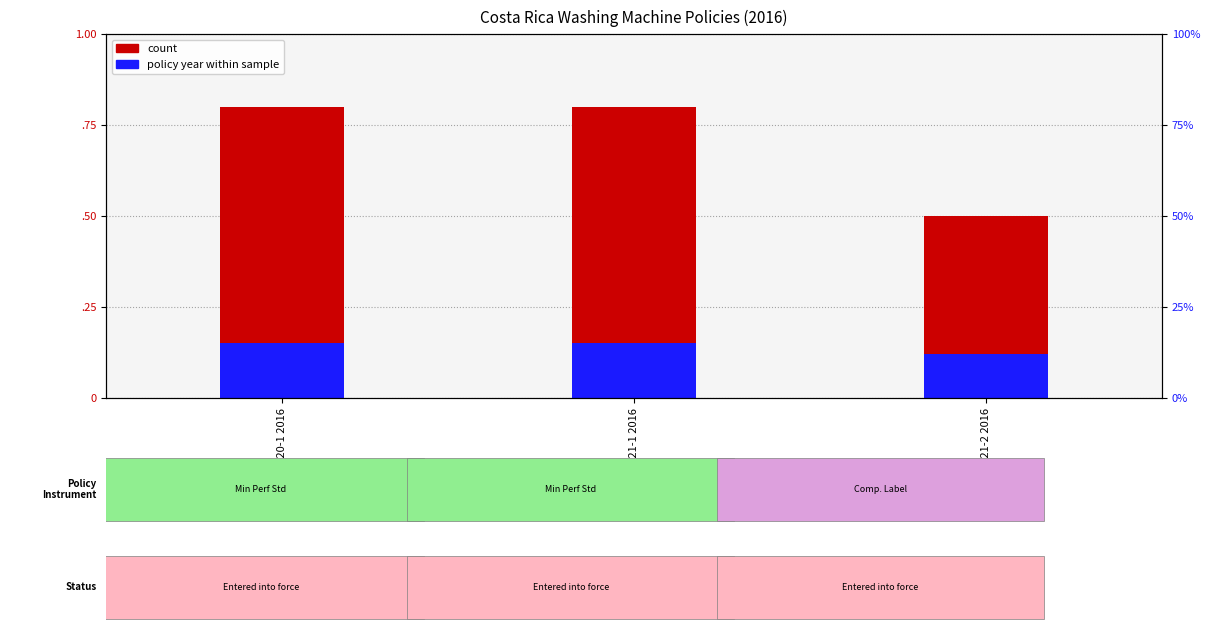

Read the Adopted Year (count) value at INTE E21-1 2016.

0.8